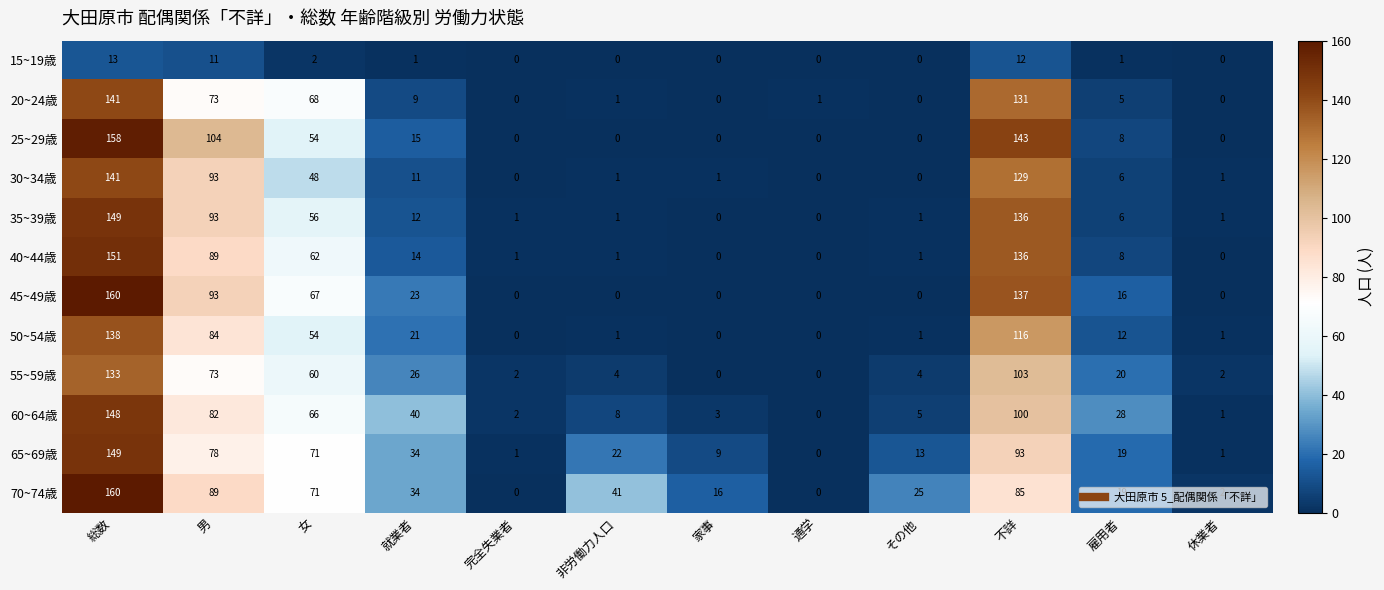

What is the difference between the maximum and minimum values in the 25~29歳 series?

158